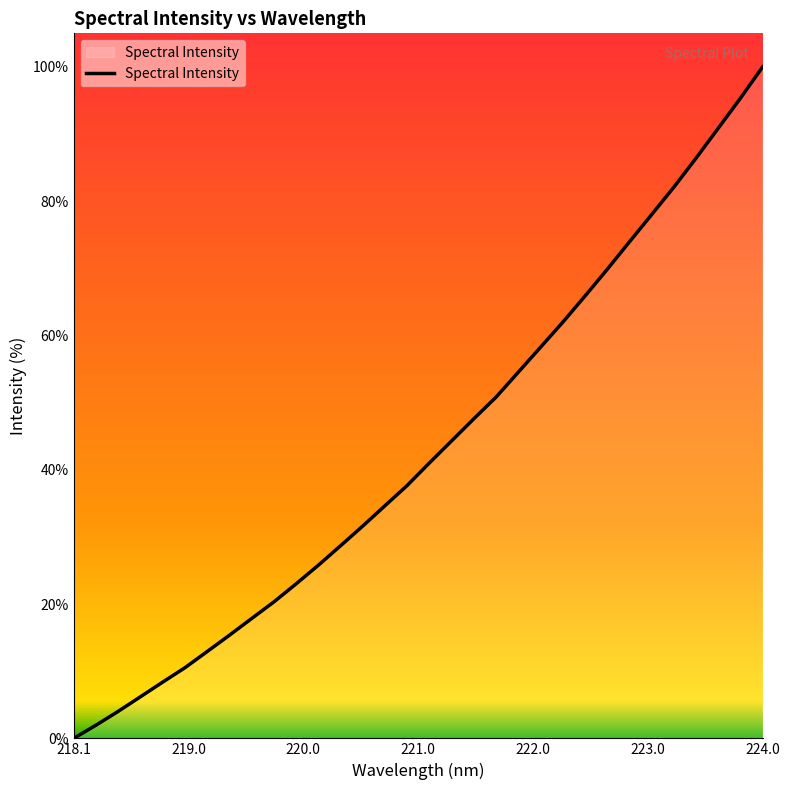

What is the maximum value shown in the chart?

100.0